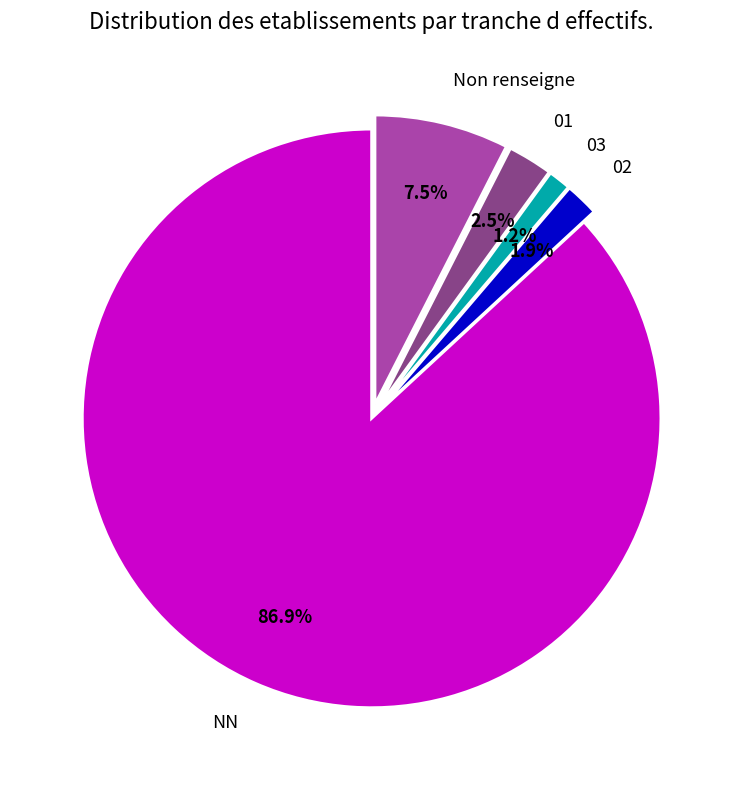

Which category has the biggest portion of the pie?

NN